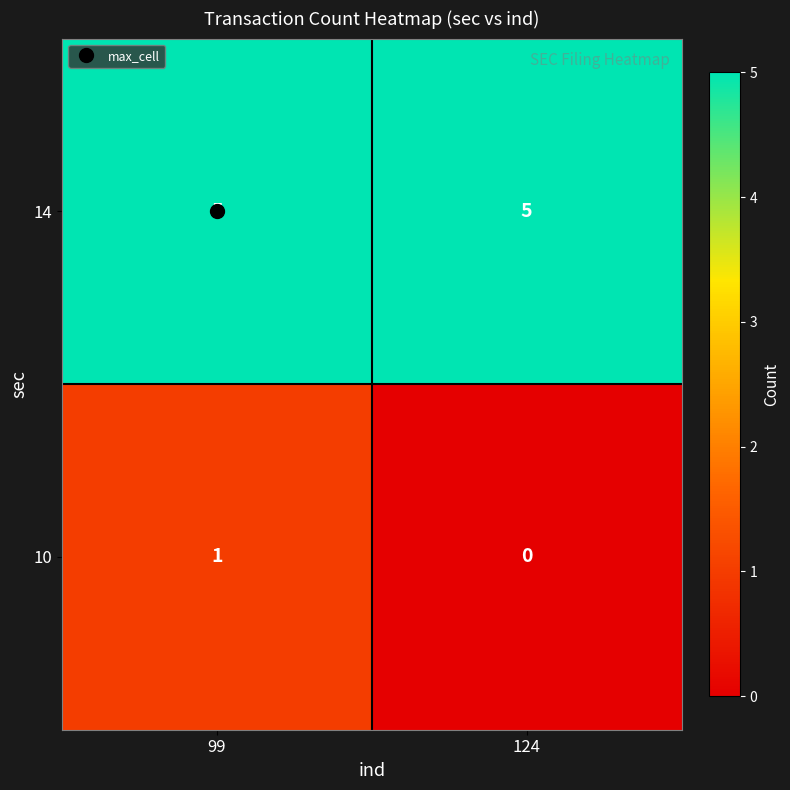

Which series has the largest total across all categories?

14